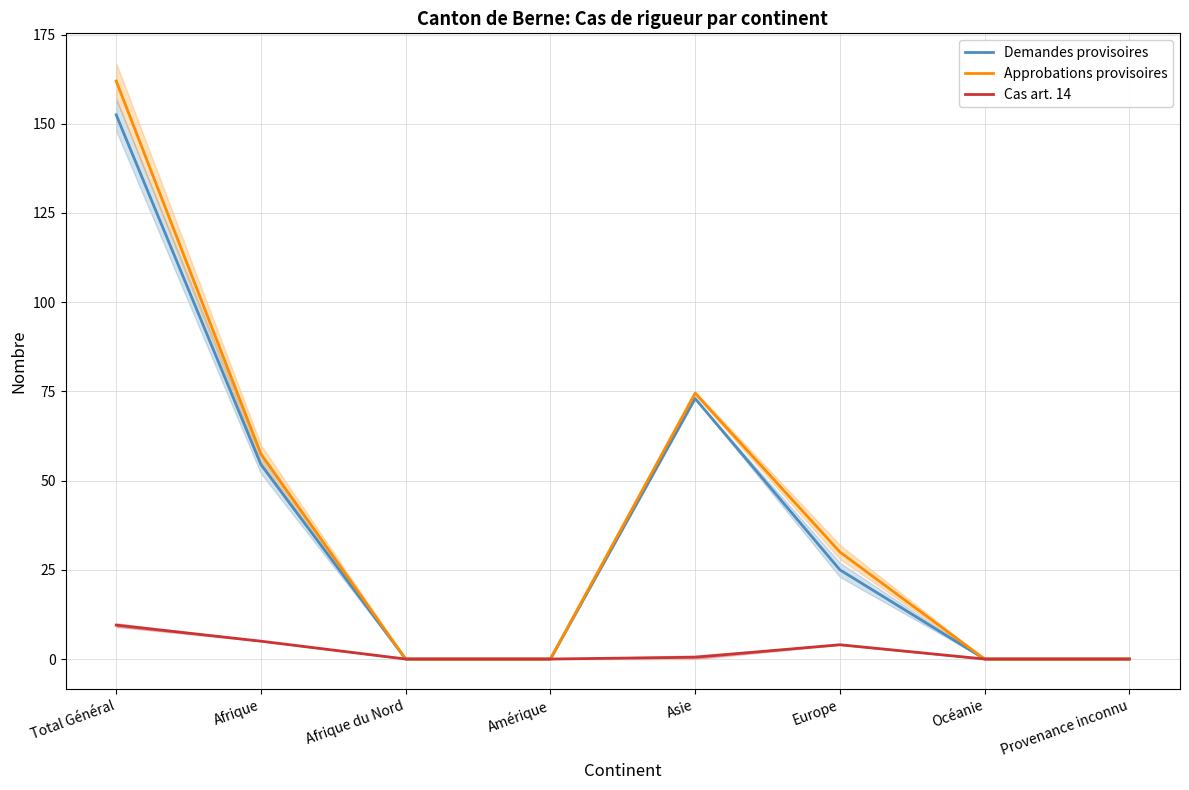

How many data points in Demandes provisoires are less than 25?

4